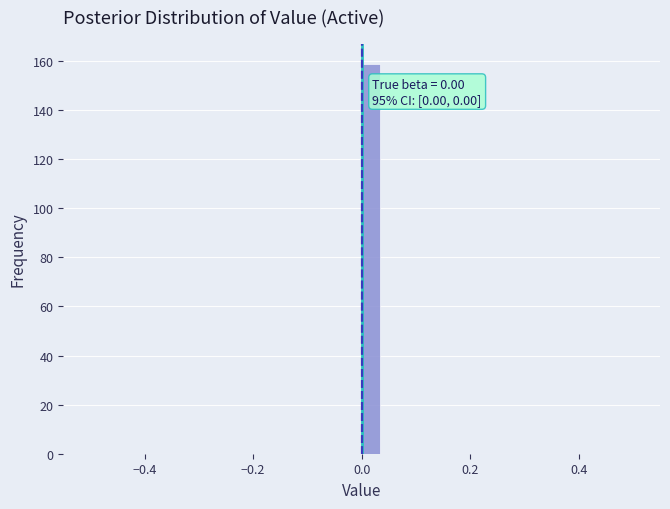

Read against the x-axis, roughly where is the centre of the tallest bar?

0.02